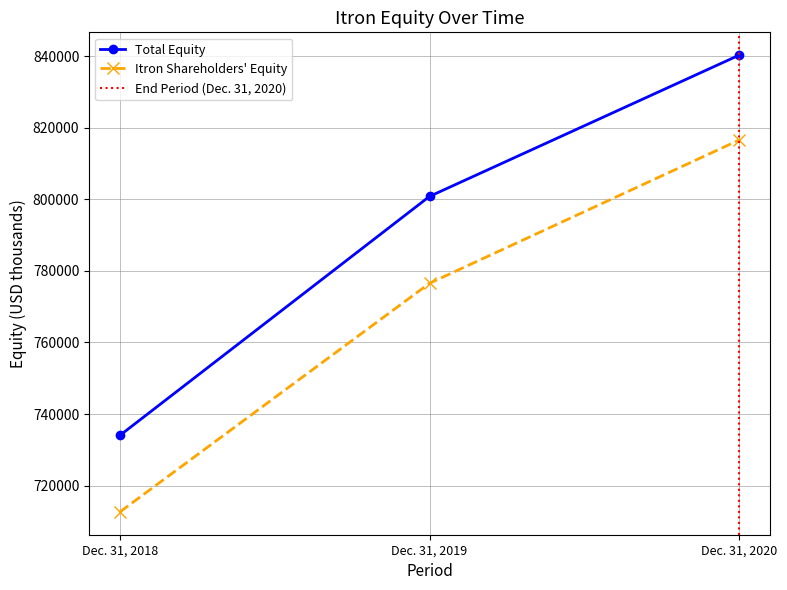

What is the minimum value shown in the chart?

712663